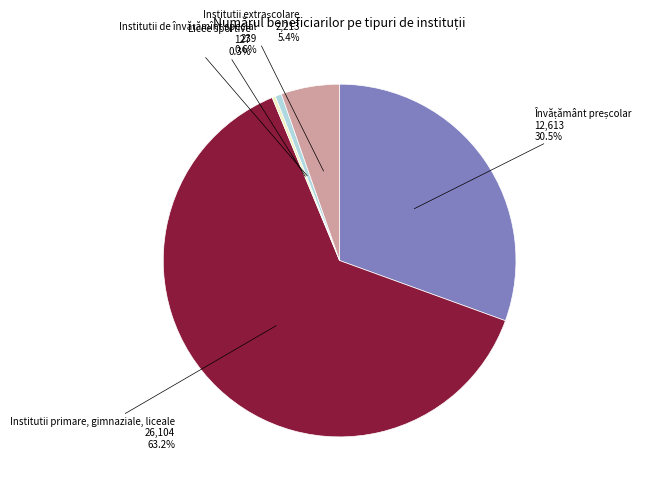

Does any single category account for the majority?

Yes